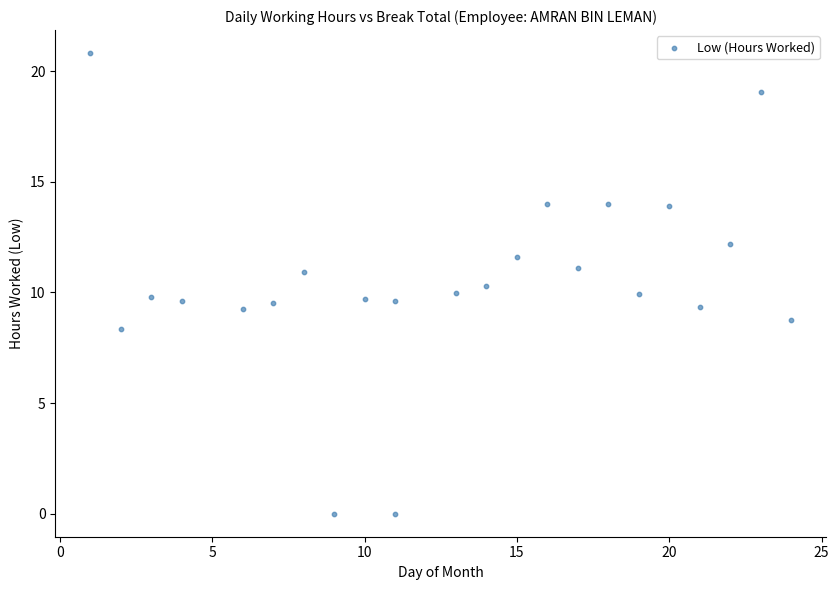

What is the range of Y values (max minus min)?

20.8